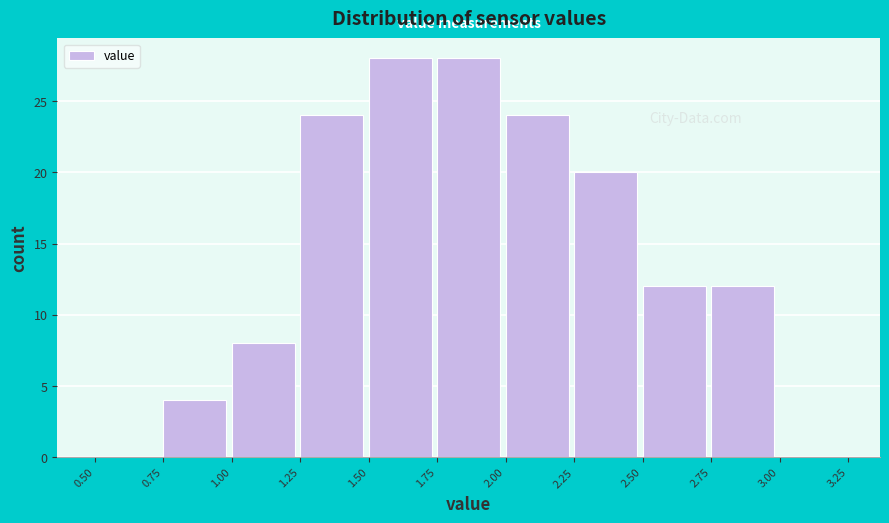

Reading left to right, list every bar in this chart as the range it spans on the x-axis followed by its height. The values are not printed on the chart, so give them approximately, as read against the axis.

0.50 to 0.75: 0
0.75 to 1.00: 4
1.00 to 1.25: 8
1.25 to 1.50: 24
1.50 to 1.75: 28
1.75 to 2.00: 28
2.00 to 2.25: 24
2.25 to 2.50: 20
2.50 to 2.75: 12
2.75 to 3.00: 12
3.00 to 3.25: 0